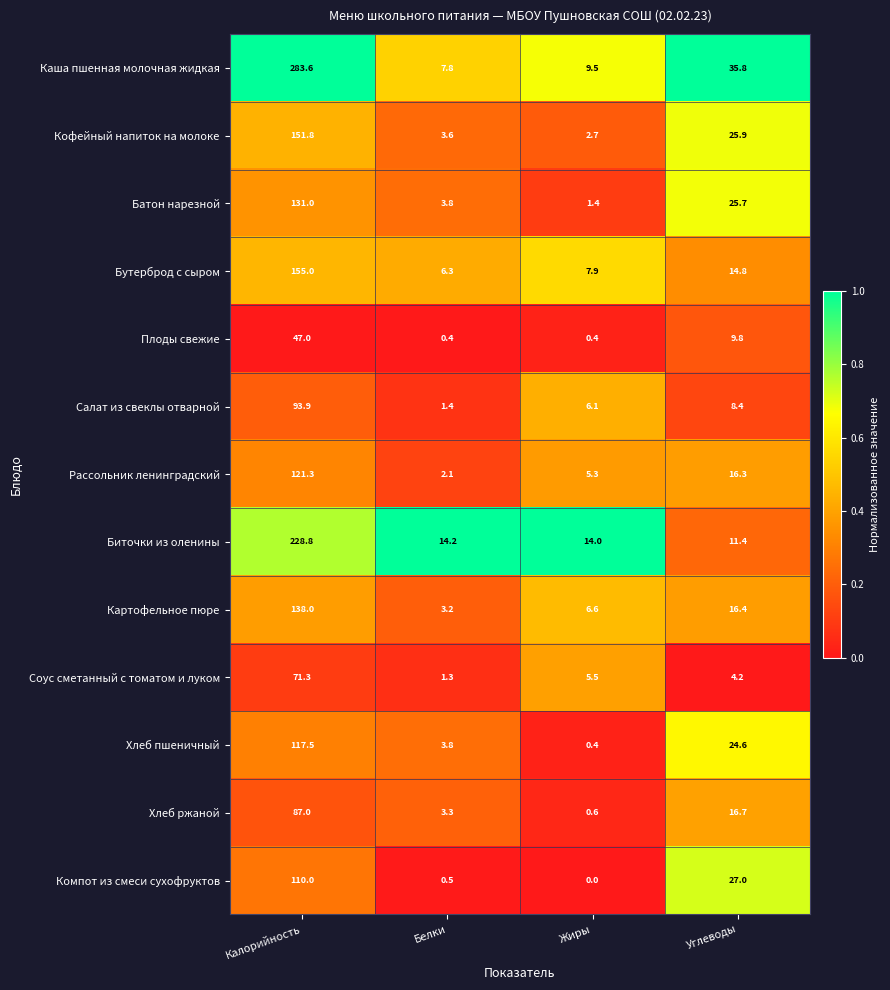

What is the approximate value of Плоды свежие at Углеводы?

9.8